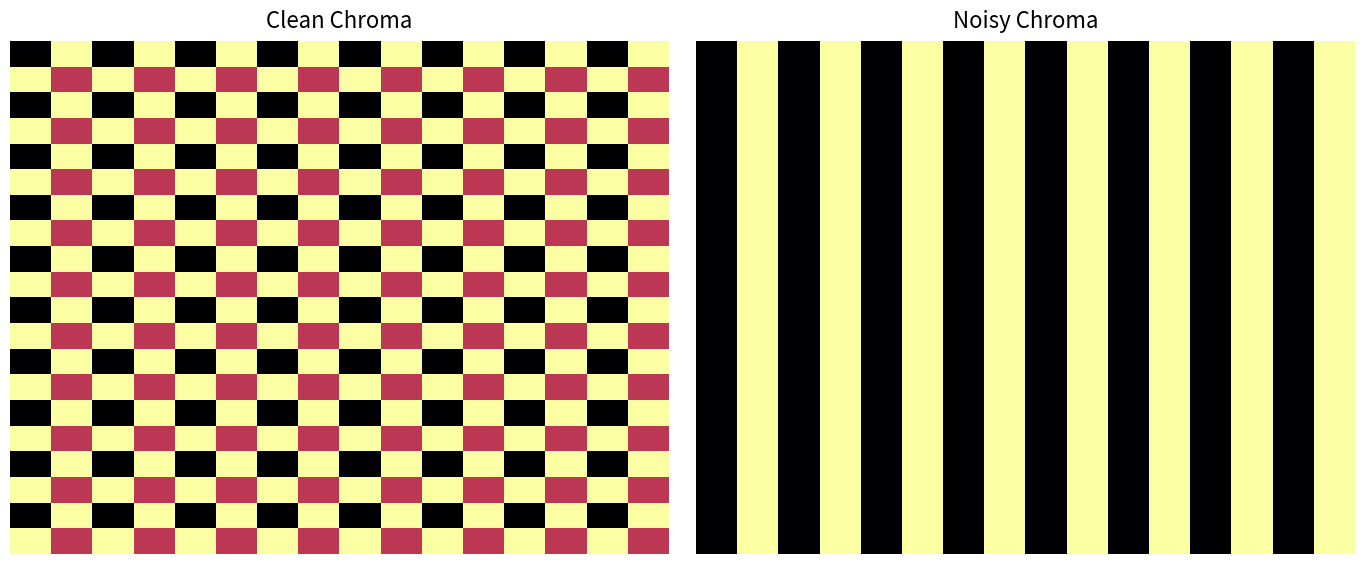

How many categories are shown in the chart?

16